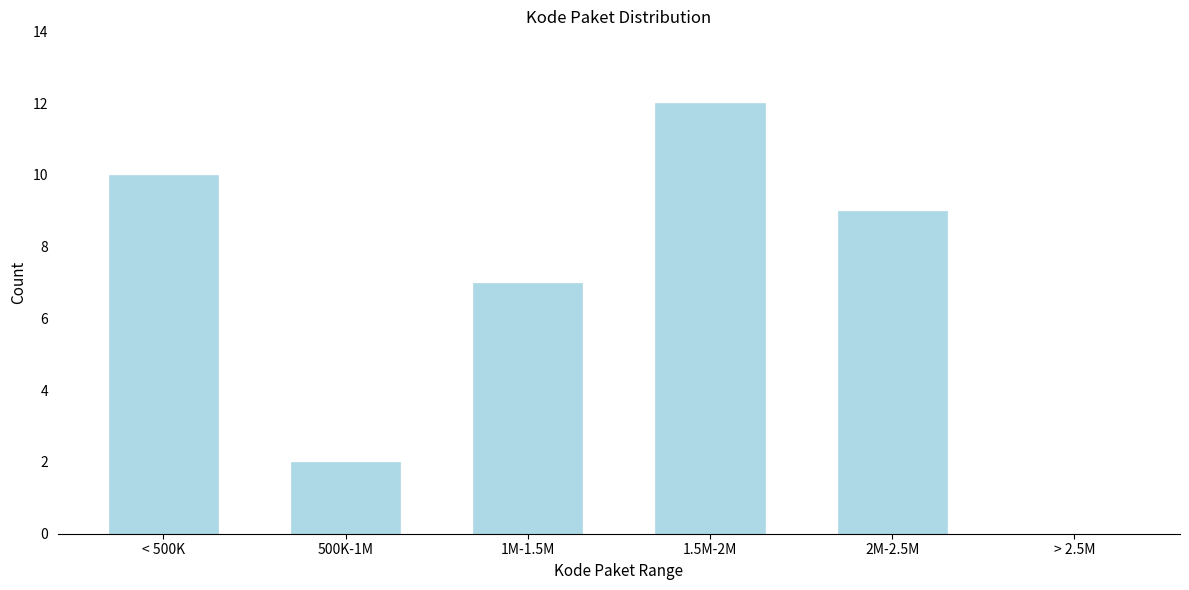

Reading left to right, list all the values displayed in this chart.

< 500K=10	500K-1M=2	1M-1.5M=7	1.5M-2M=12	2M-2.5M=9	> 2.5M=0